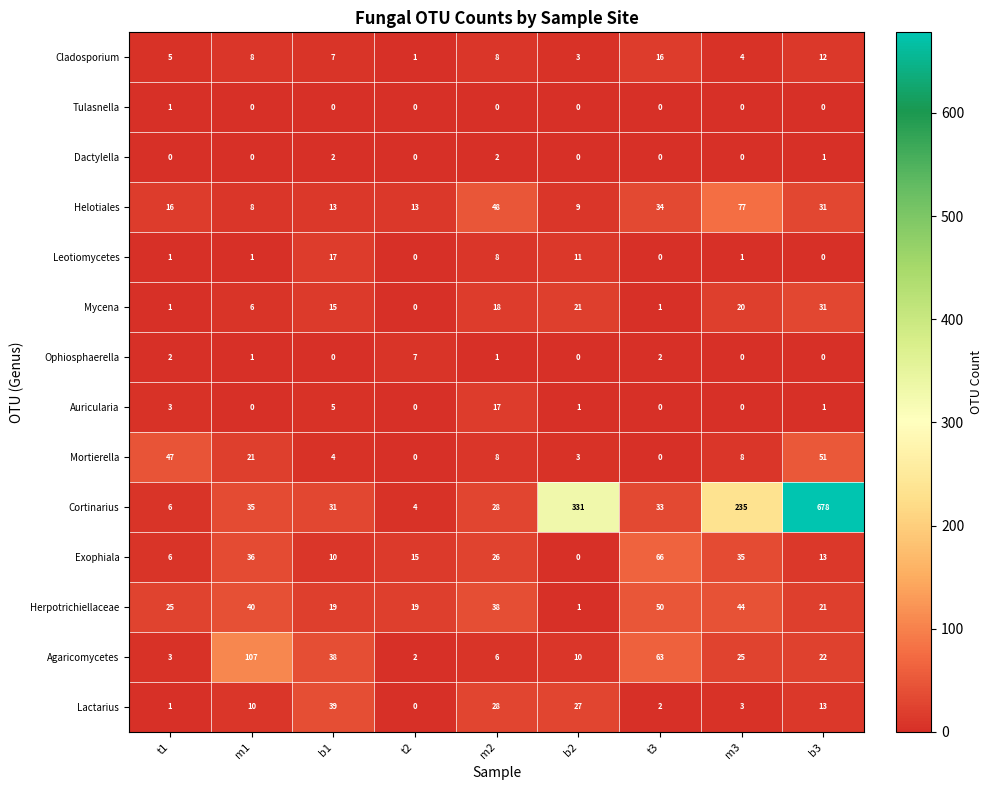

What is the average value of the Cladosporium series?

7